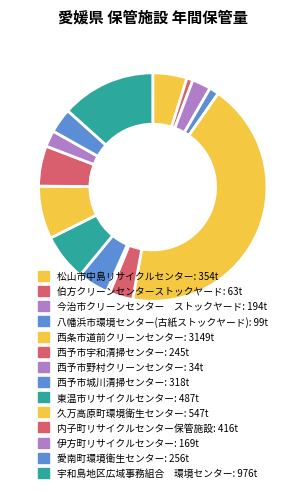

To the nearest percent, what is the average slice percentage?

7%